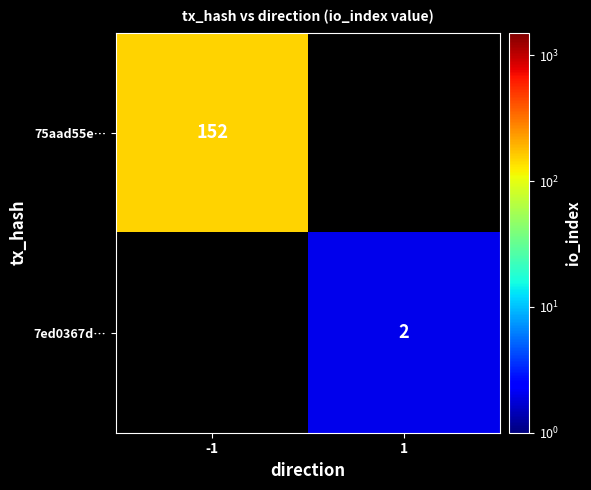

What is the greatest value displayed?

152.0